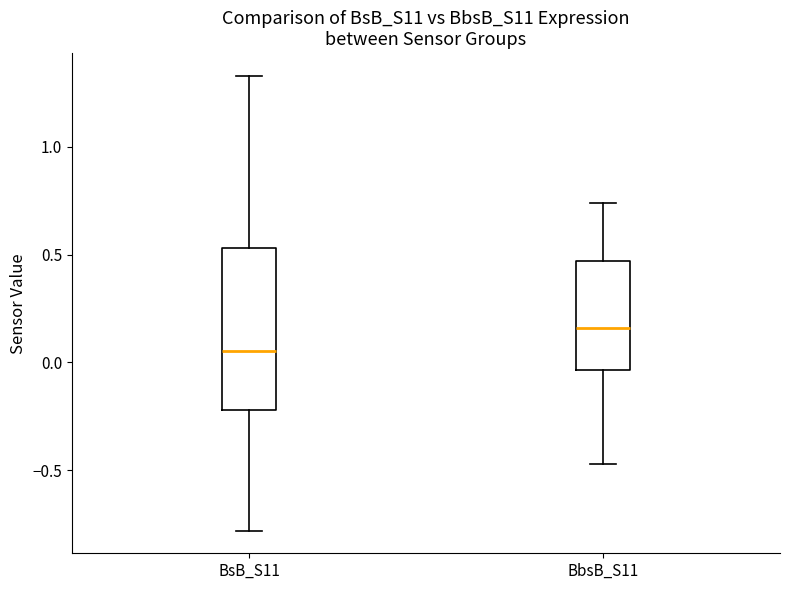

Which box has the highest median line?

BbsB_S11